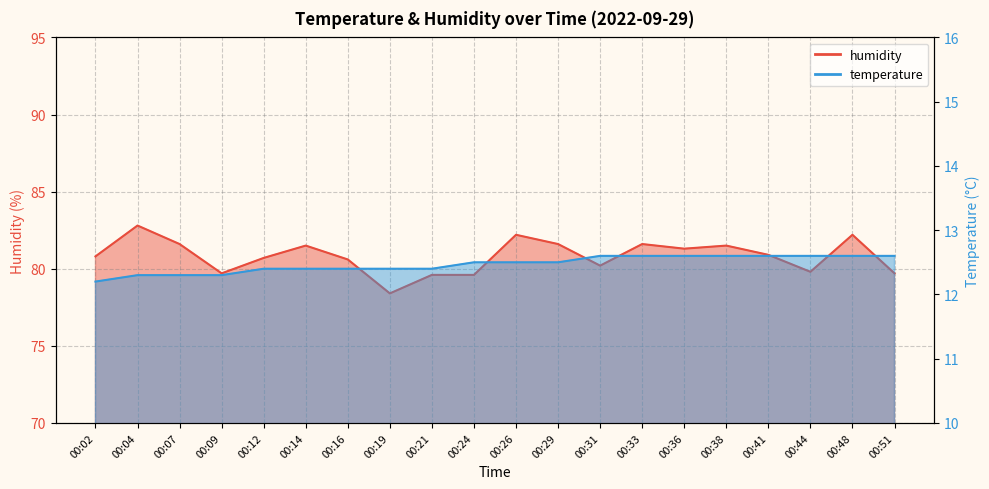

What is the sum of all temperature values?

249.4